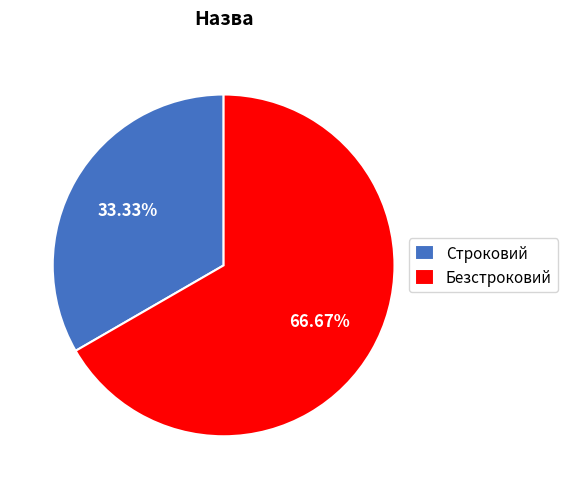

Which category accounts for the majority?

Безстроковий